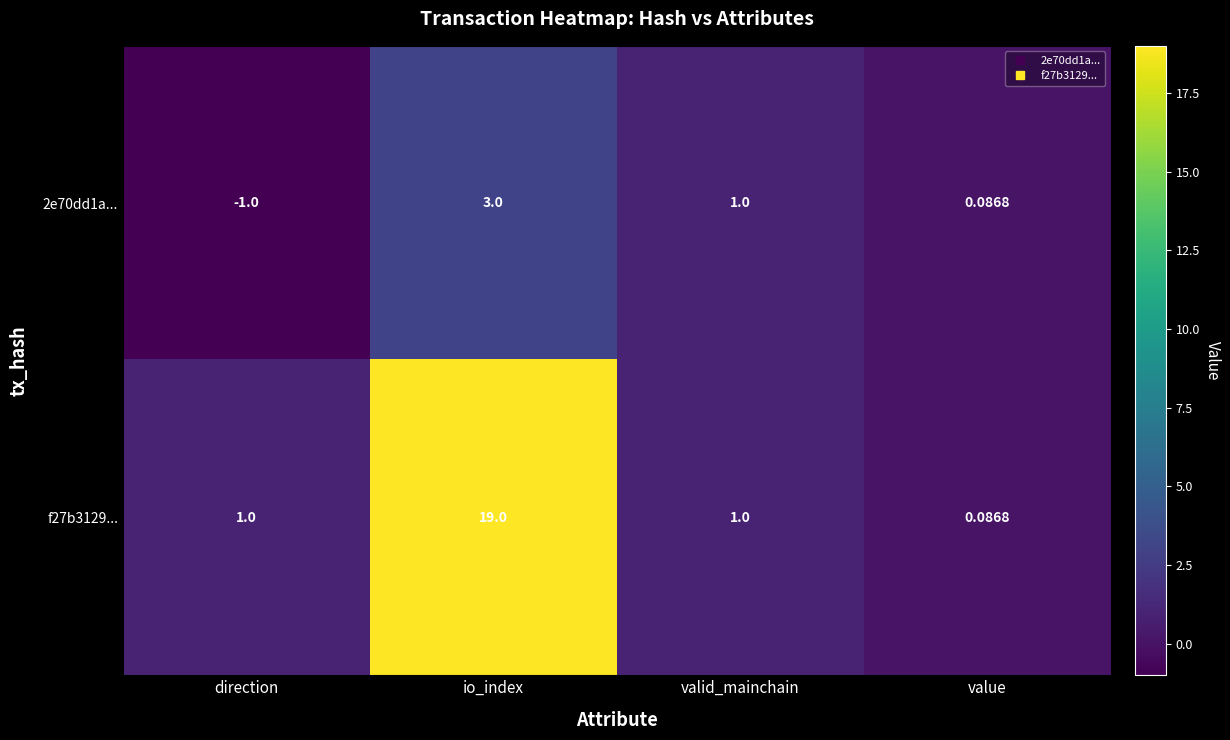

How many series are shown in this chart?

2